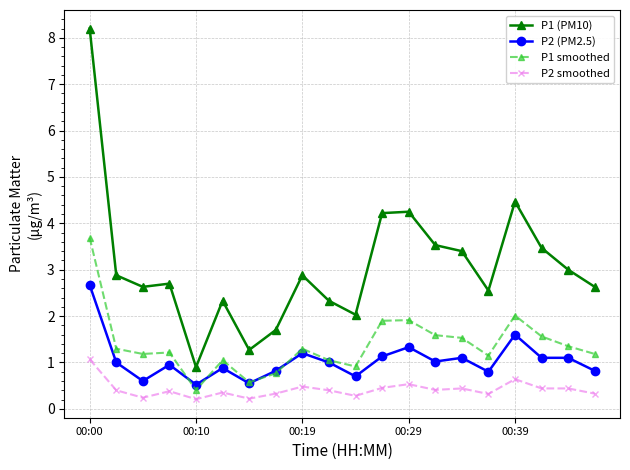

Rank the series by their maximum value, from lowest to highest.

P2 smoothed, P2 (PM2.5), P1 smoothed, P1 (PM10)